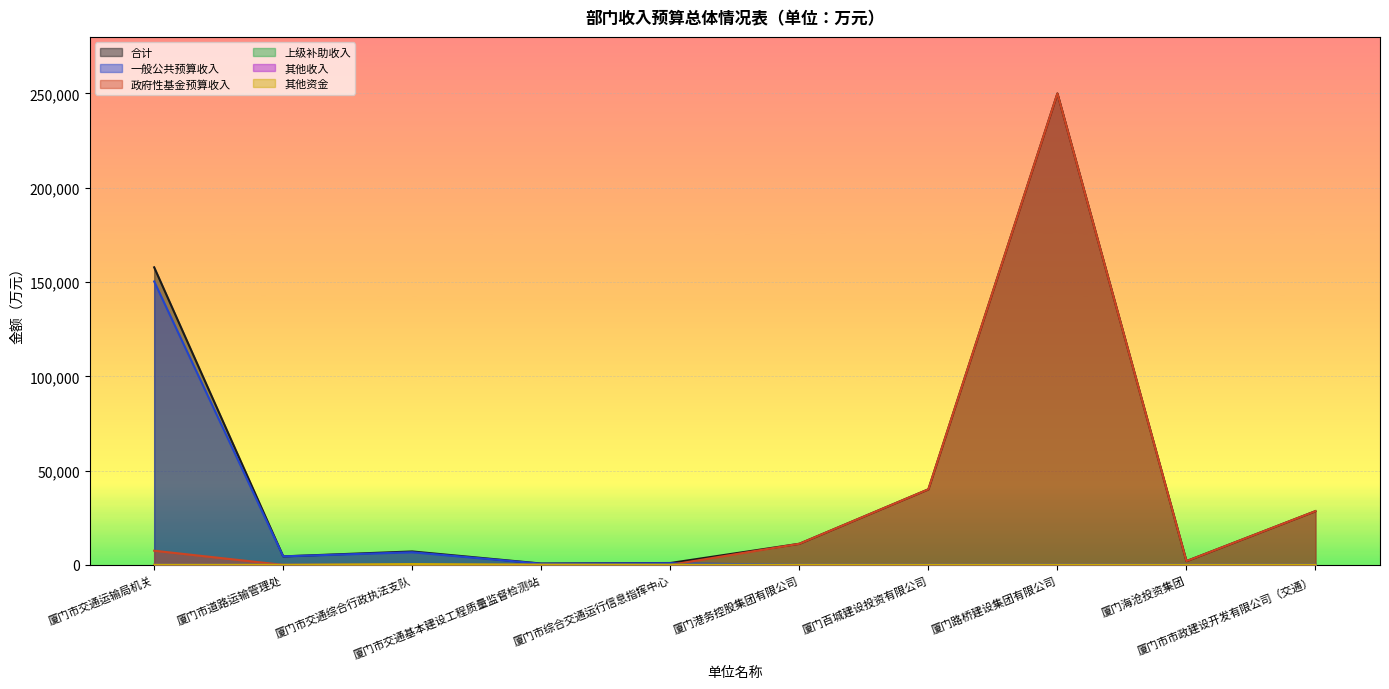

Which series has the largest total across all categories?

合计